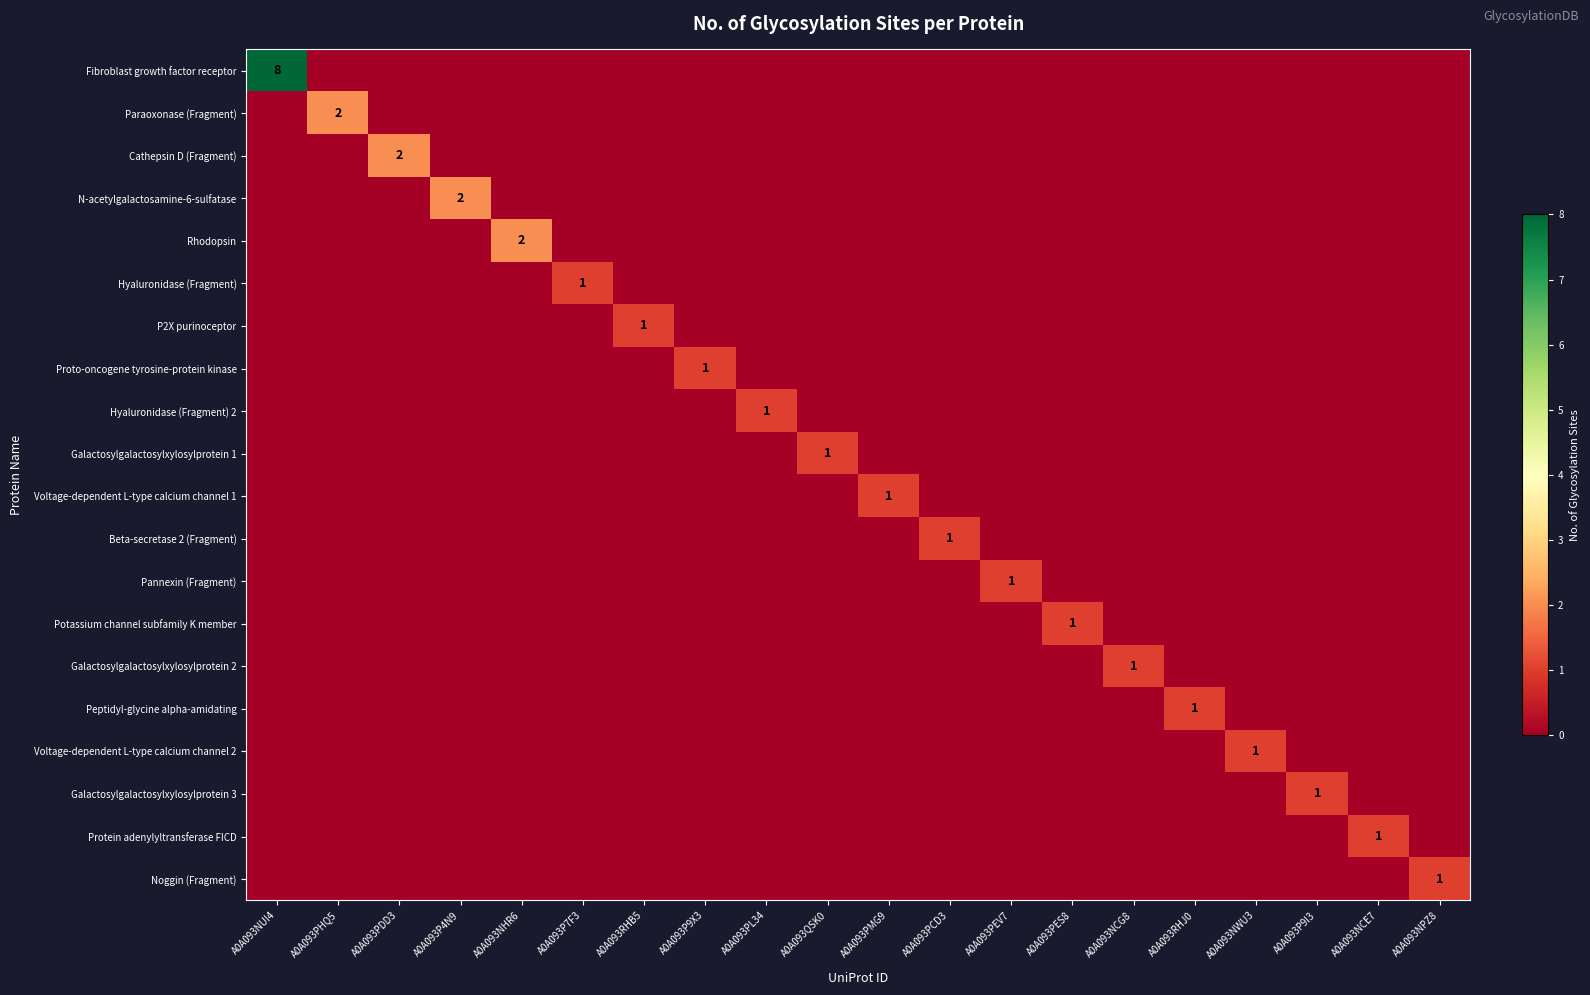

At which category is the sum across all series the highest?

A0A093NUI4